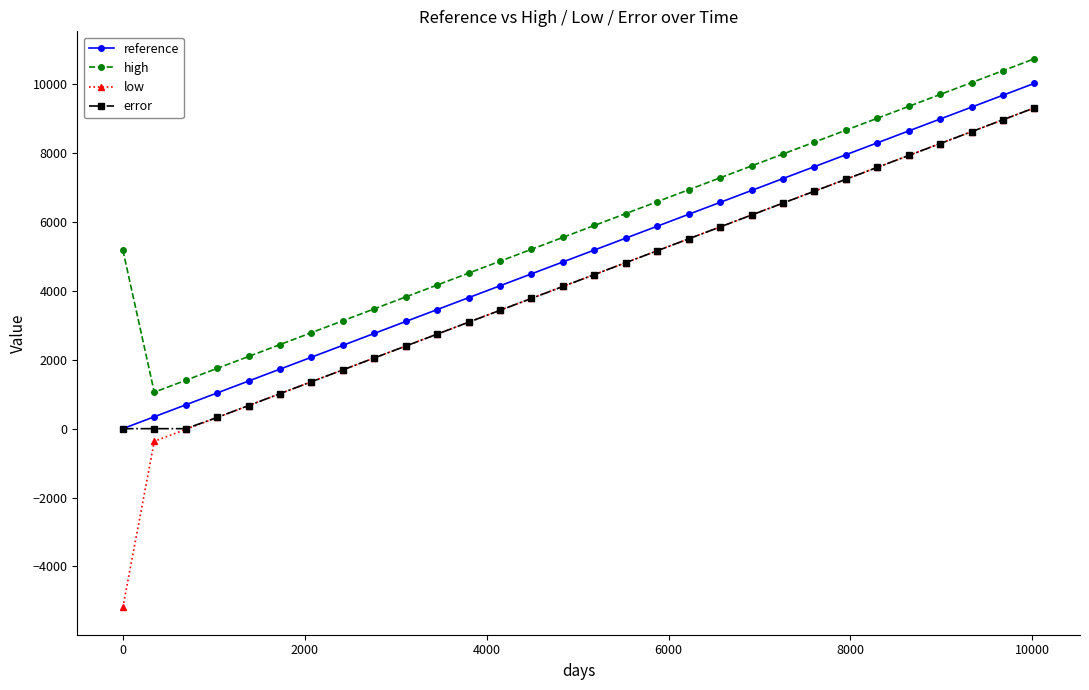

Which series has the widest spread of values?

low